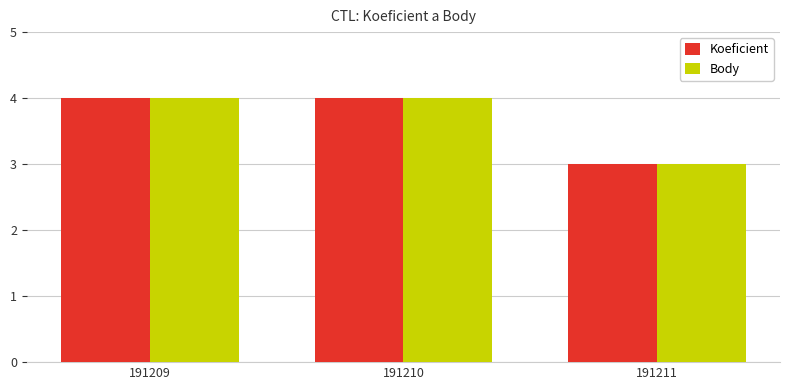

At which label is Koeficient closest to 3?

191211